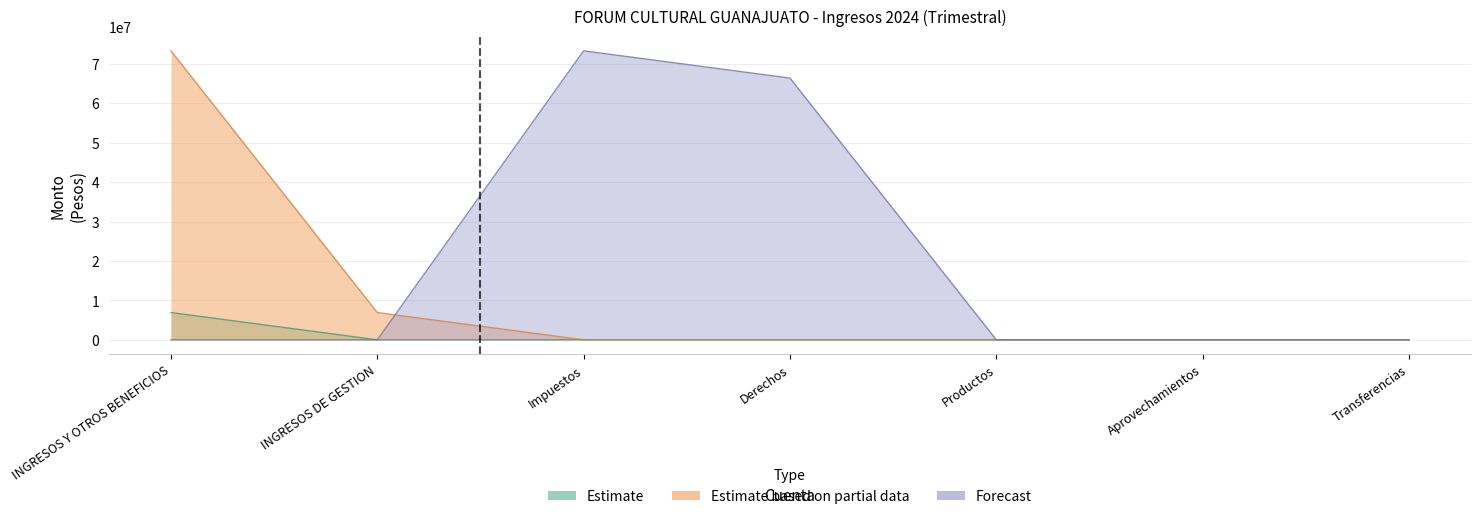

How many times do Forecast and Estimate based on partial data cross each other?

1